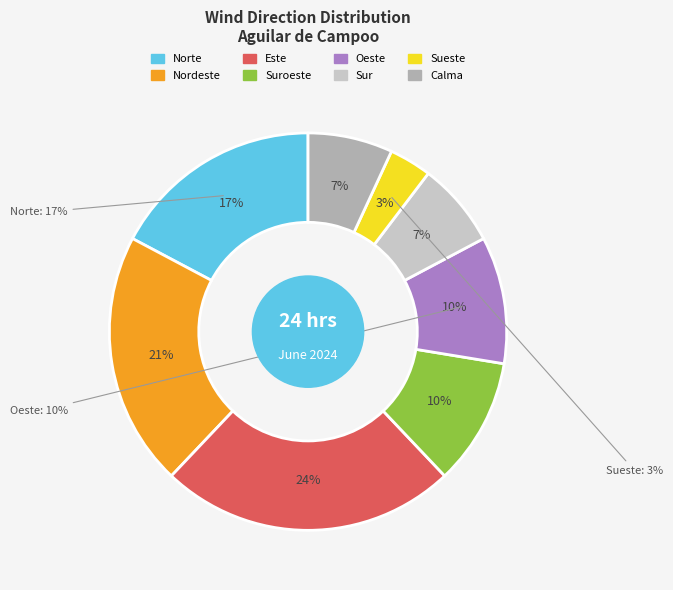

Is there any slice that represents more than half of the pie?

No